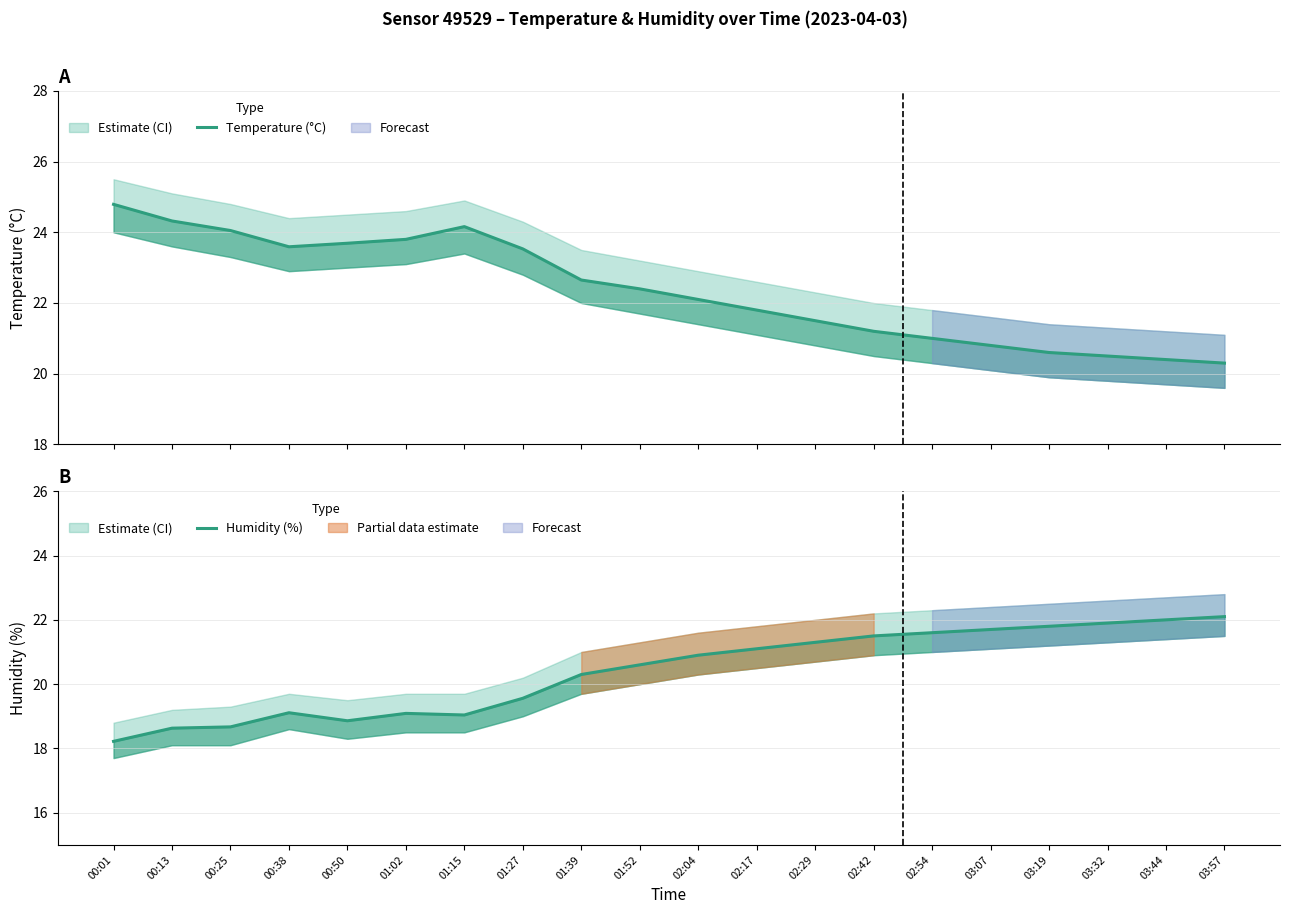

The value of Humidity (%) at 03:57 is 22.1. True or false?

True